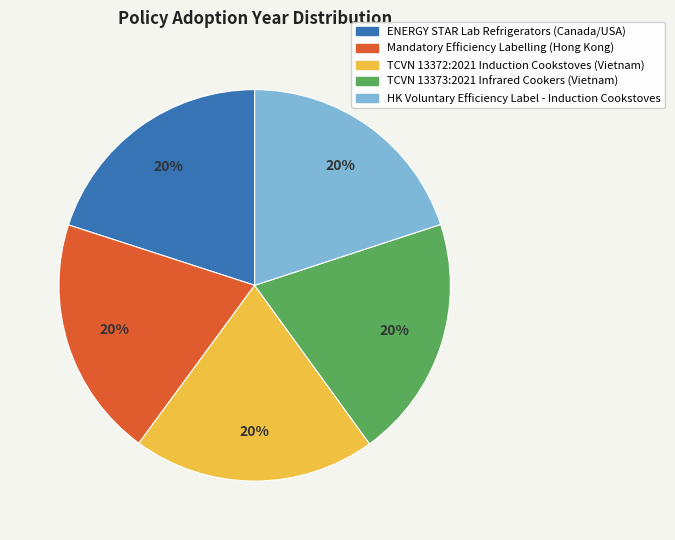

How many slices are in this pie chart?

5